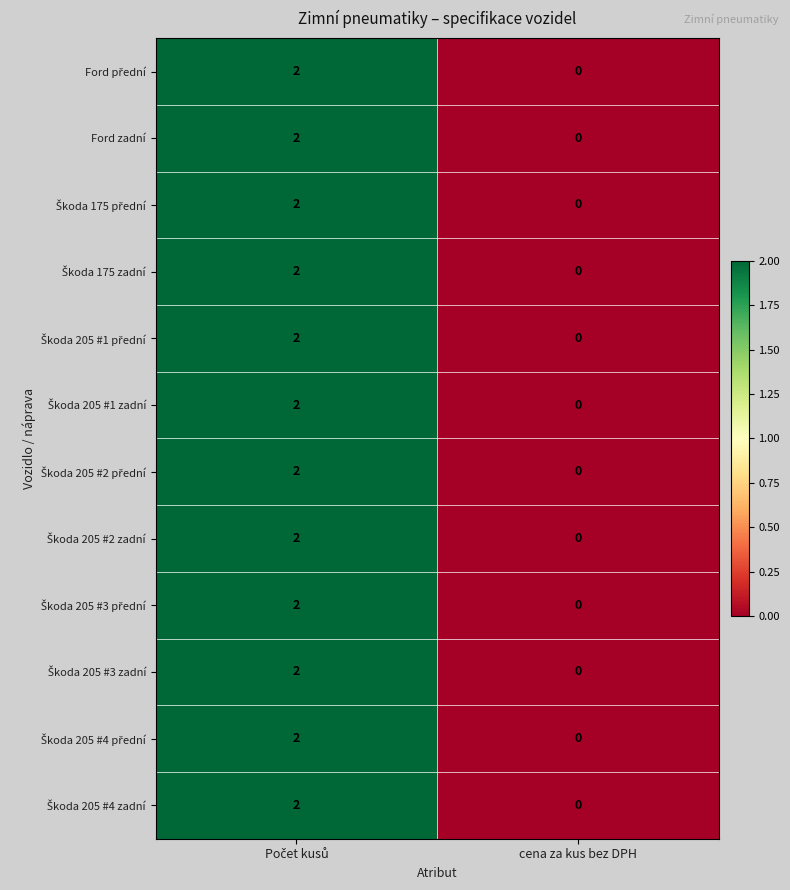

At which category is the sum across all series the highest?

Počet kusů